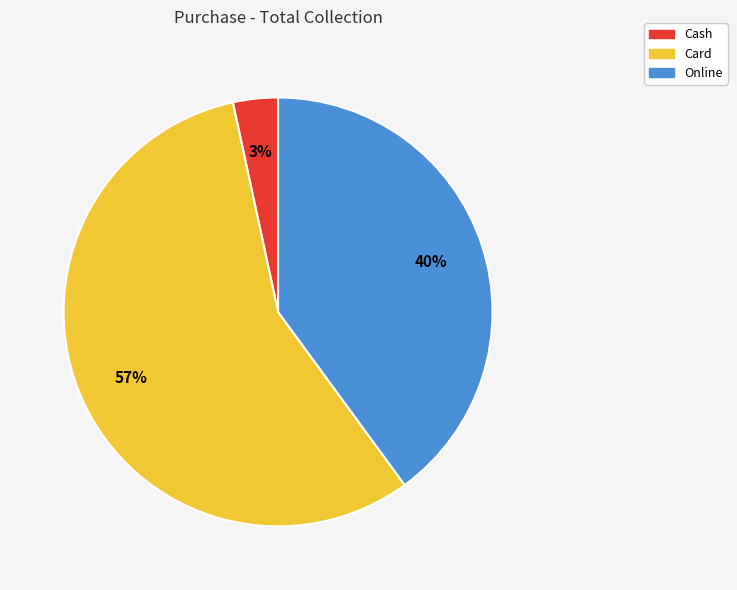

Approximately how many times larger is the value at Cash compared to Card?

0.1